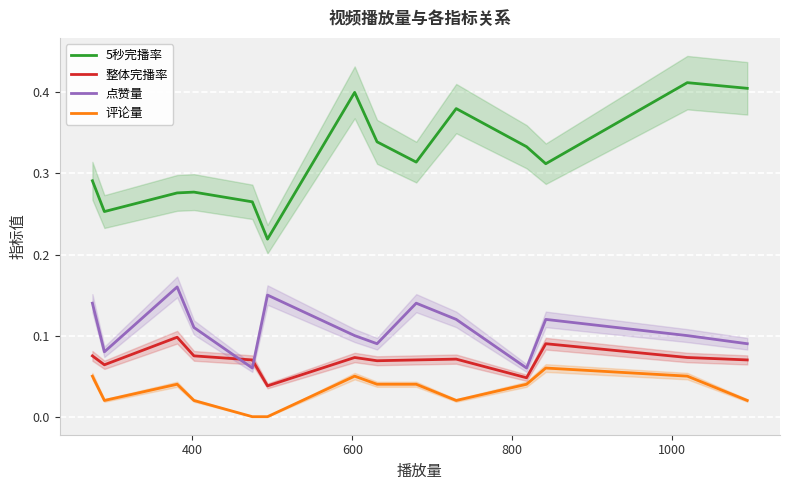

Which series has the largest total across all categories?

5秒完播率